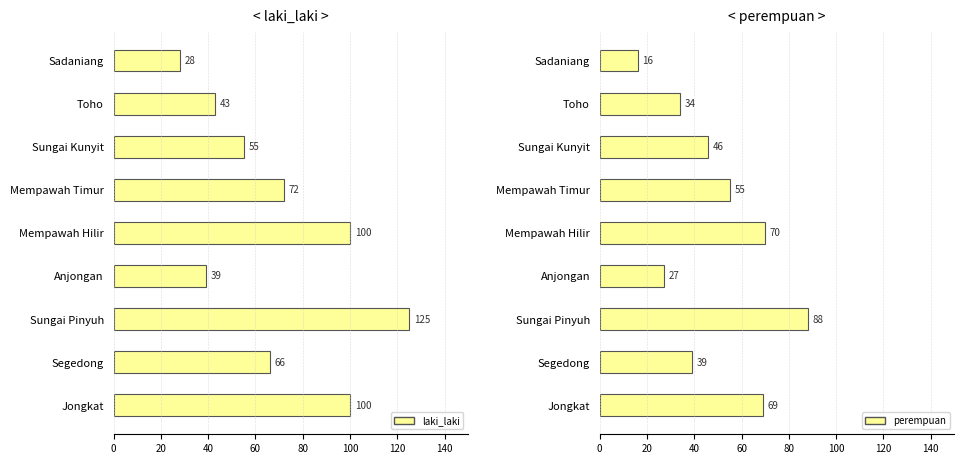

What is the approximate value of laki_laki at Jongkat?

100